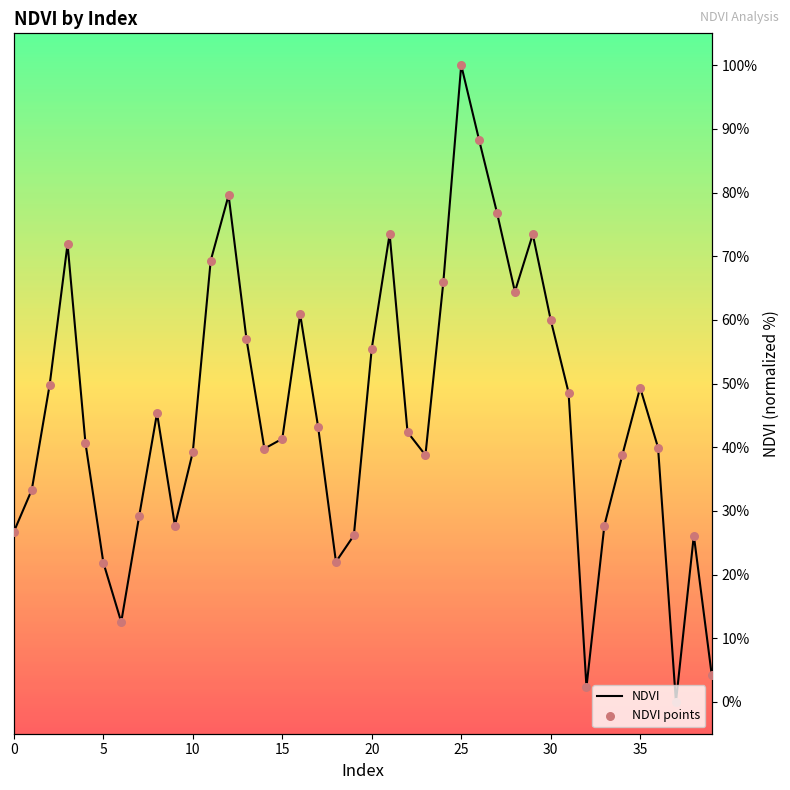

Which series contains the lowest Y value?

NDVI